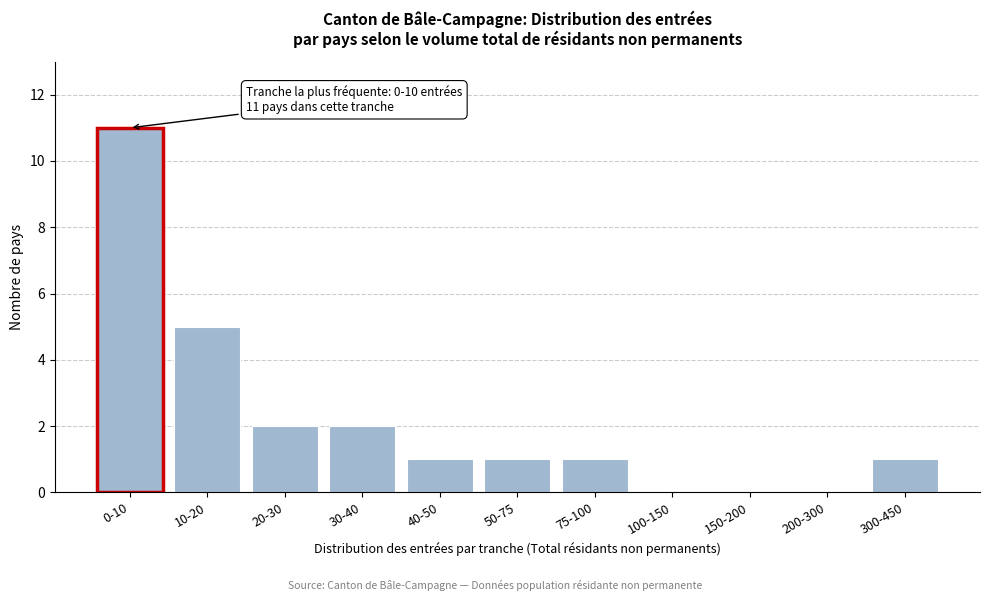

Reading right to left, transcribe all the data shown in this chart.

300-450=1	200-300=0	150-200=0	100-150=0	75-100=1	50-75=1	40-50=1	30-40=2	20-30=2	10-20=5	0-10=11